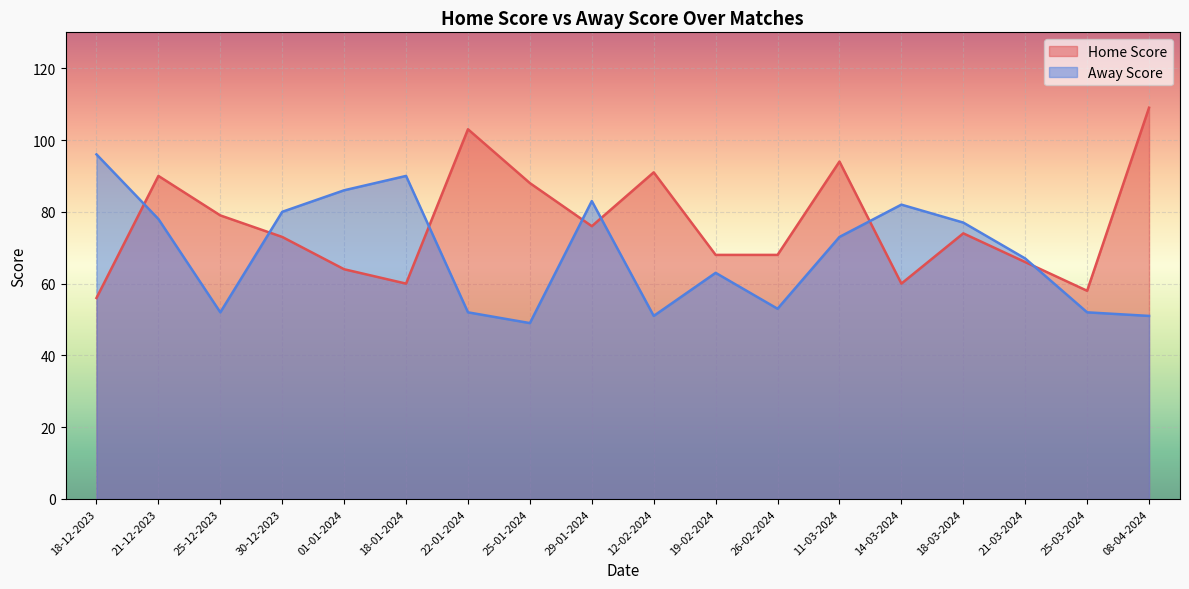

Rank the series by their average value, from highest to lowest.

Home Score, Away Score